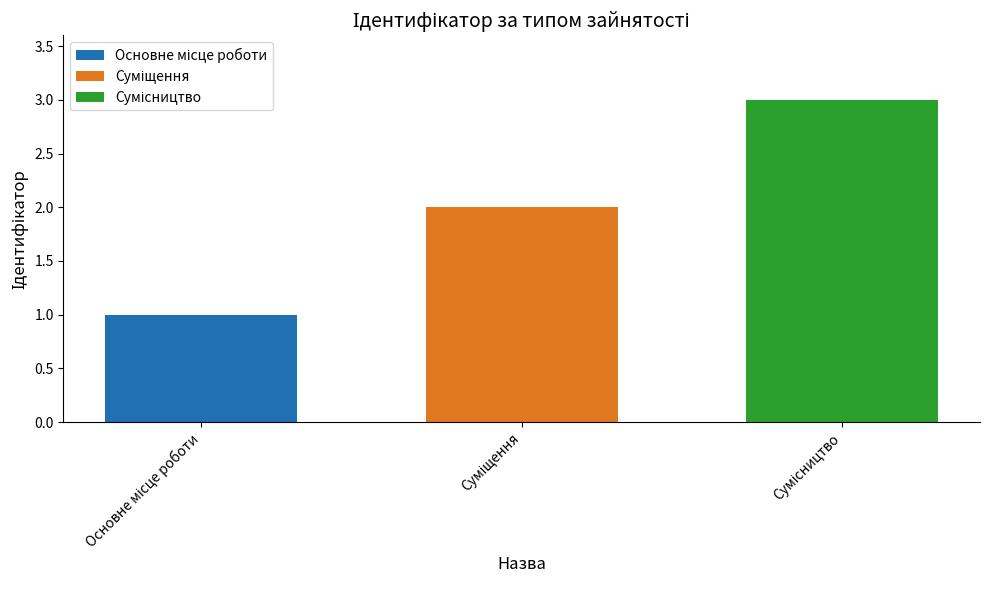

What is the maximum value shown in the chart?

3